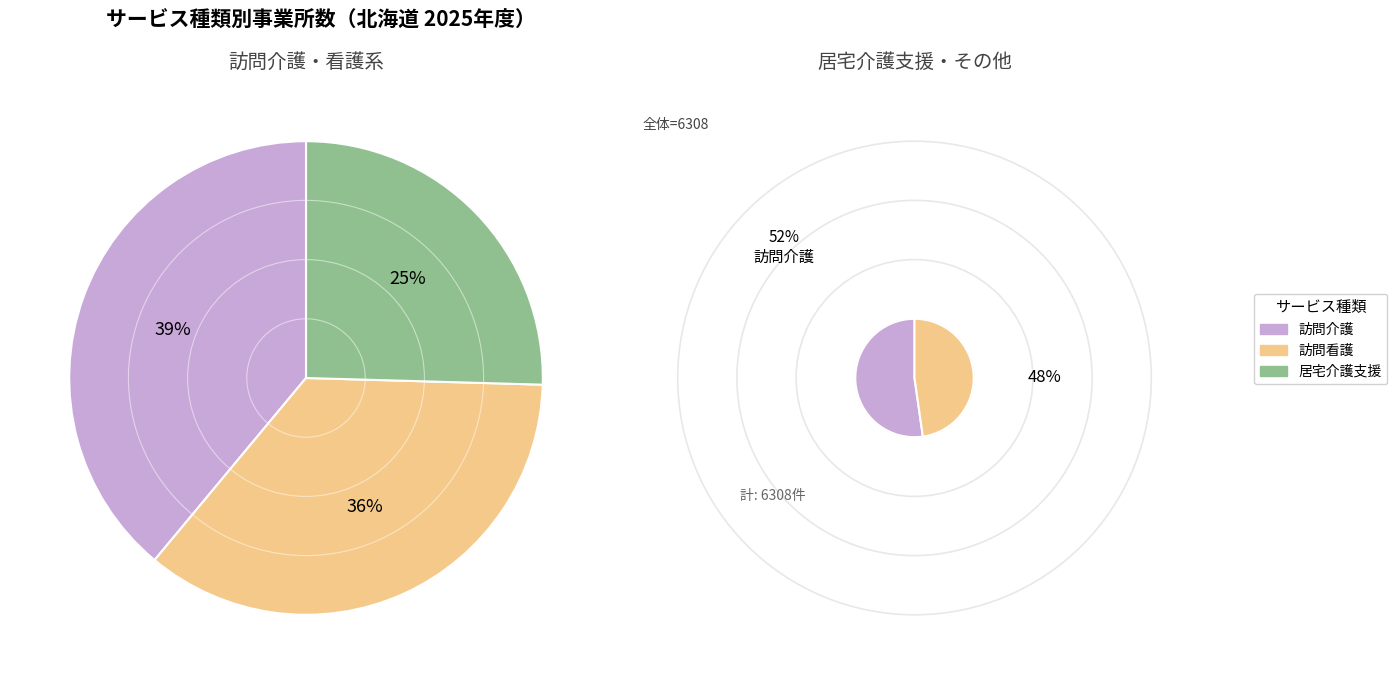

True or false: 訪問介護 accounts for 20% of the total.

False